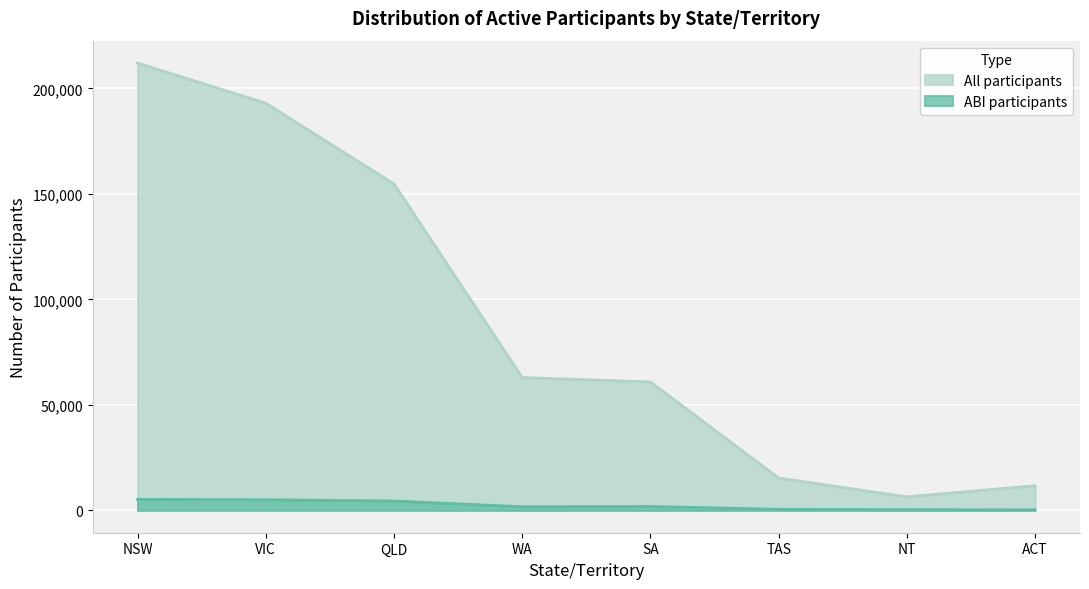

Between VIC and WA, which is larger?

VIC